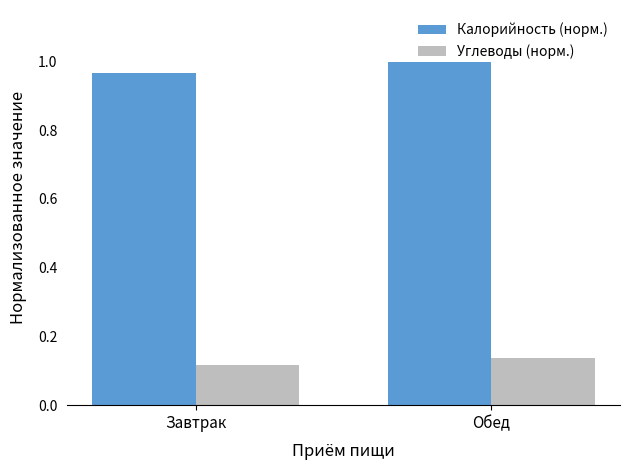

List the labels in order of Калорийность (норм.) value, smallest first.

Завтрак, Обед